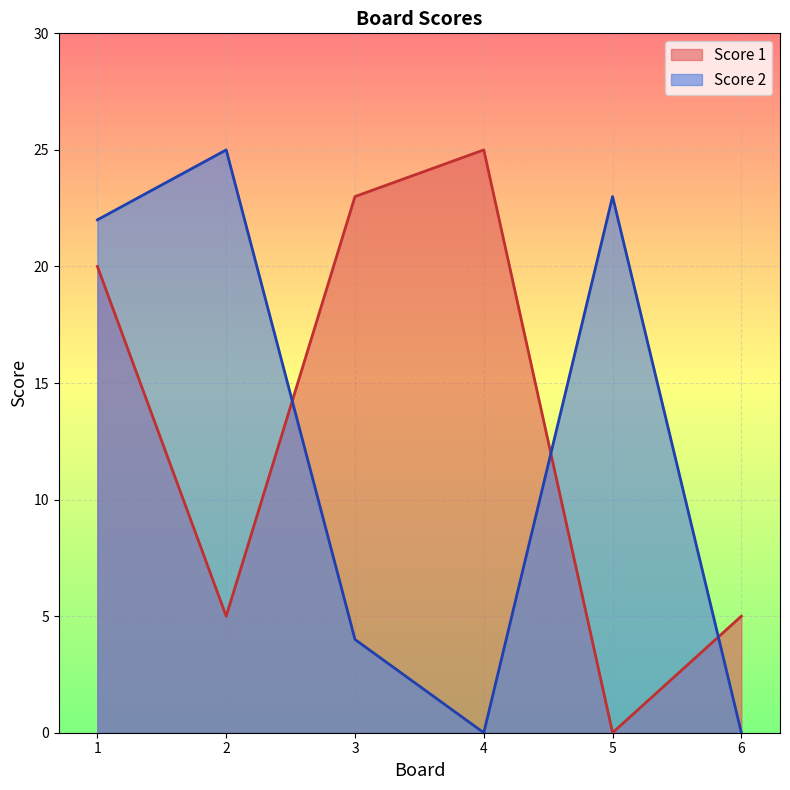

How many data points does each series have?

6